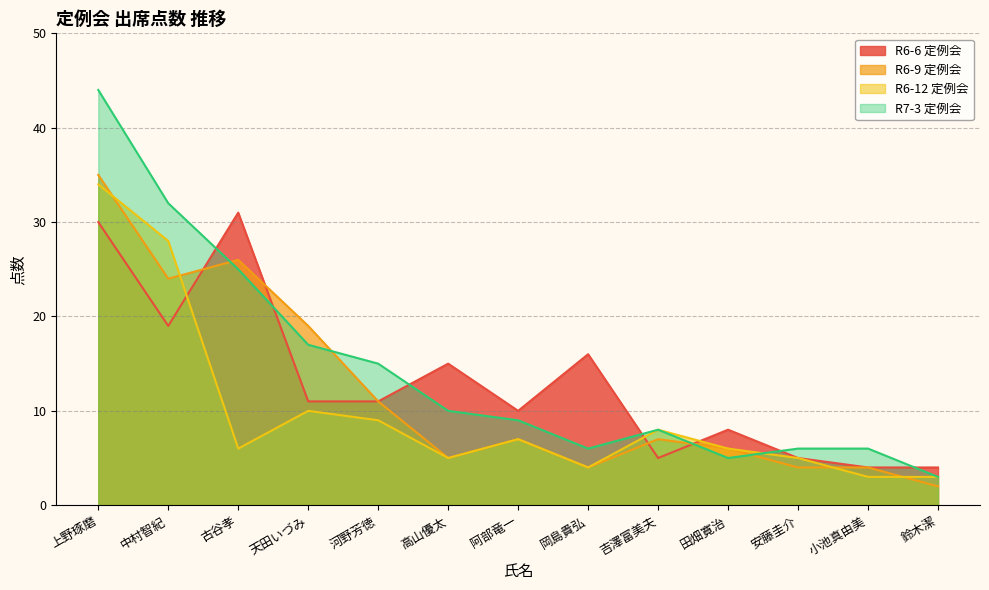

What value does the R6-9 定例会 series have at 高山優太, to the nearest 5?

5